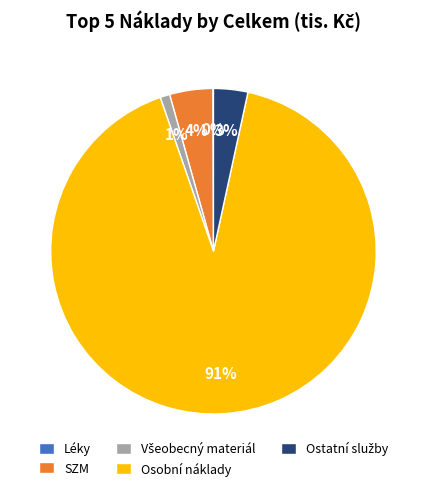

To the nearest percent, what is the average slice percentage?

20%